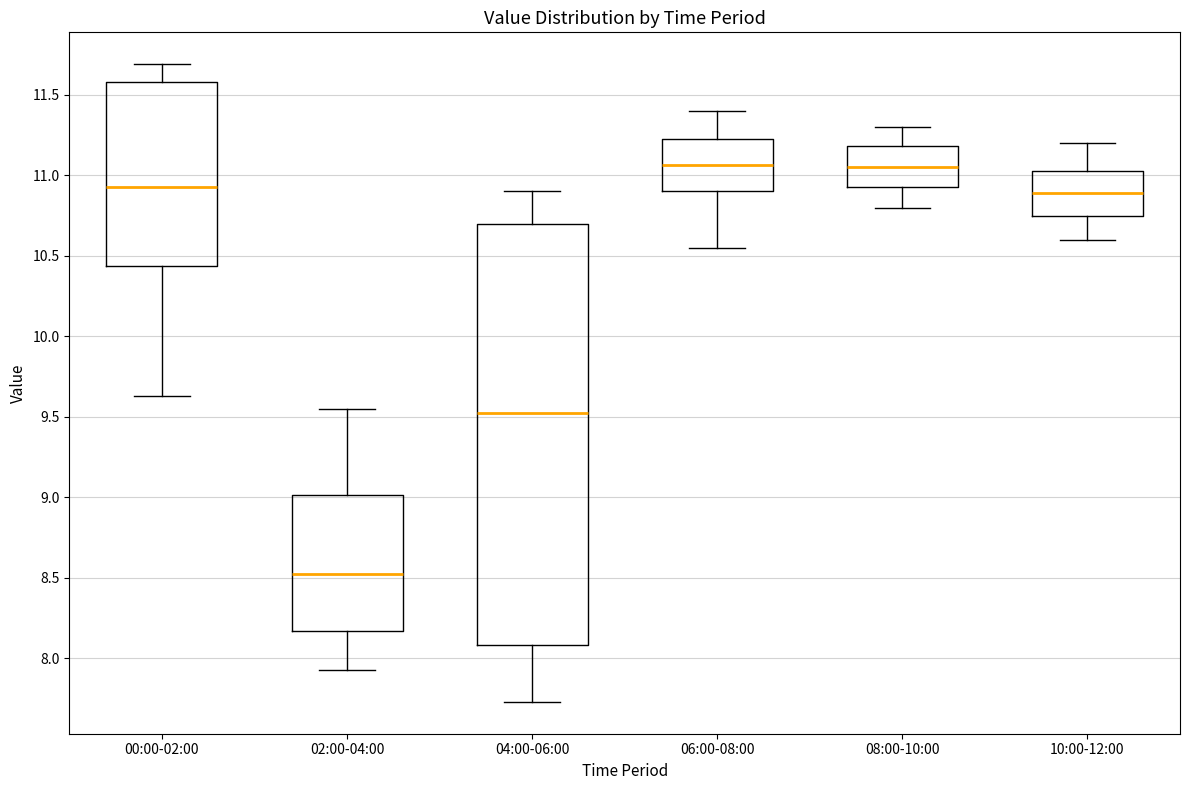

Reading left to right, read every box against the y-axis: the position of its median line, the range the box covers, and the ends of its whiskers. The values are not printed on the chart, so give them approximately, as read against the axis.

00:00-02:00: median 10.95, box 10.45 to 11.60, whiskers 9.65 to 11.70
02:00-04:00: median 8.55, box 8.15 to 9.00, whiskers 7.95 to 9.55
04:00-06:00: median 9.55, box 8.10 to 10.70, whiskers 7.75 to 10.90
06:00-08:00: median 11.05, box 10.90 to 11.25, whiskers 10.55 to 11.40
08:00-10:00: median 11.05, box 10.95 to 11.20, whiskers 10.80 to 11.30
10:00-12:00: median 10.90, box 10.75 to 11.05, whiskers 10.60 to 11.20